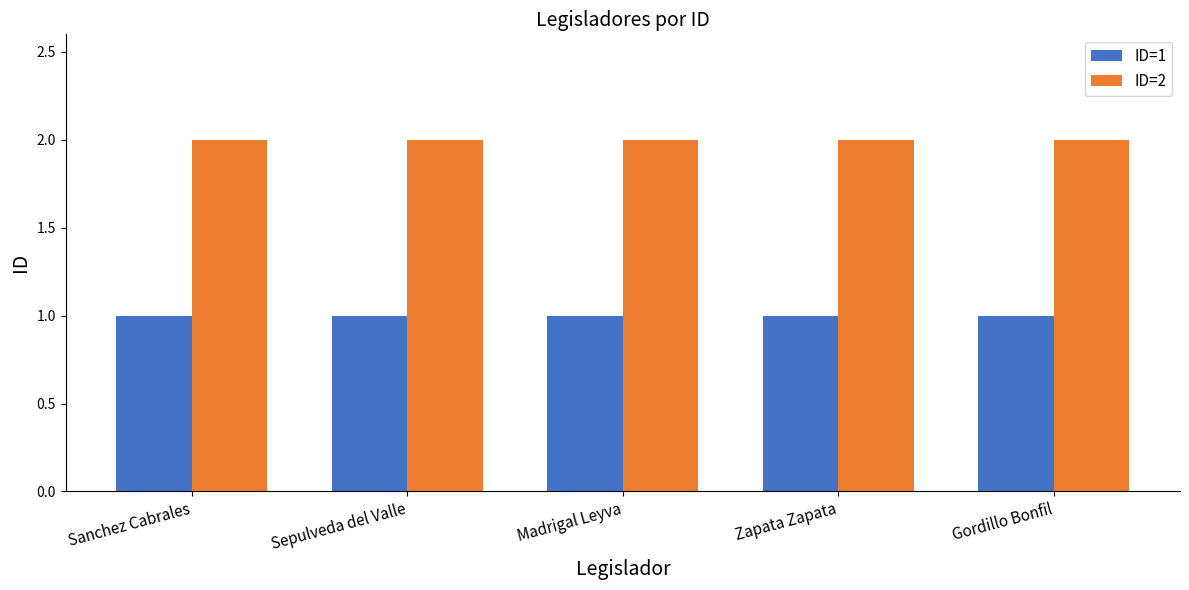

What is the value of the ID=2 bar at the 1st from the left?

2